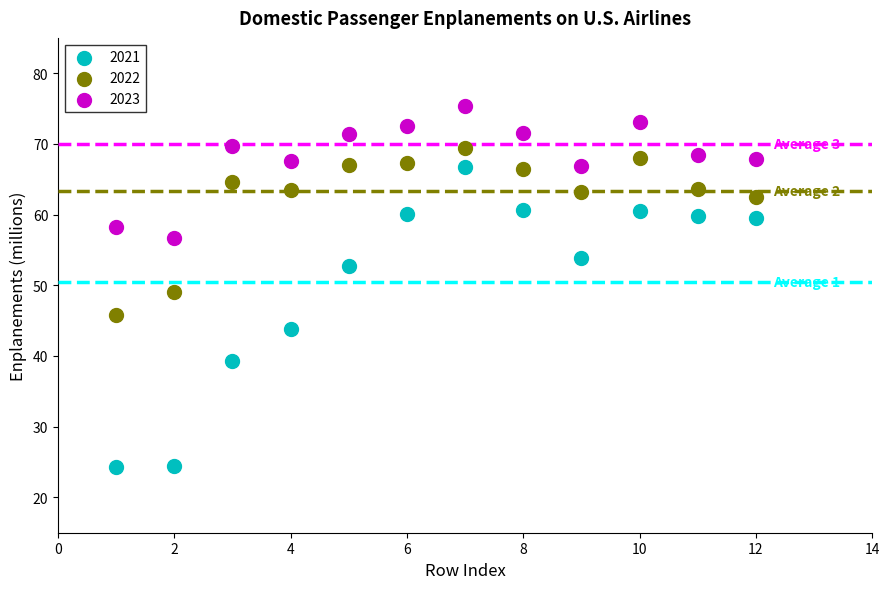

Which series contains the lowest Y value?

2021